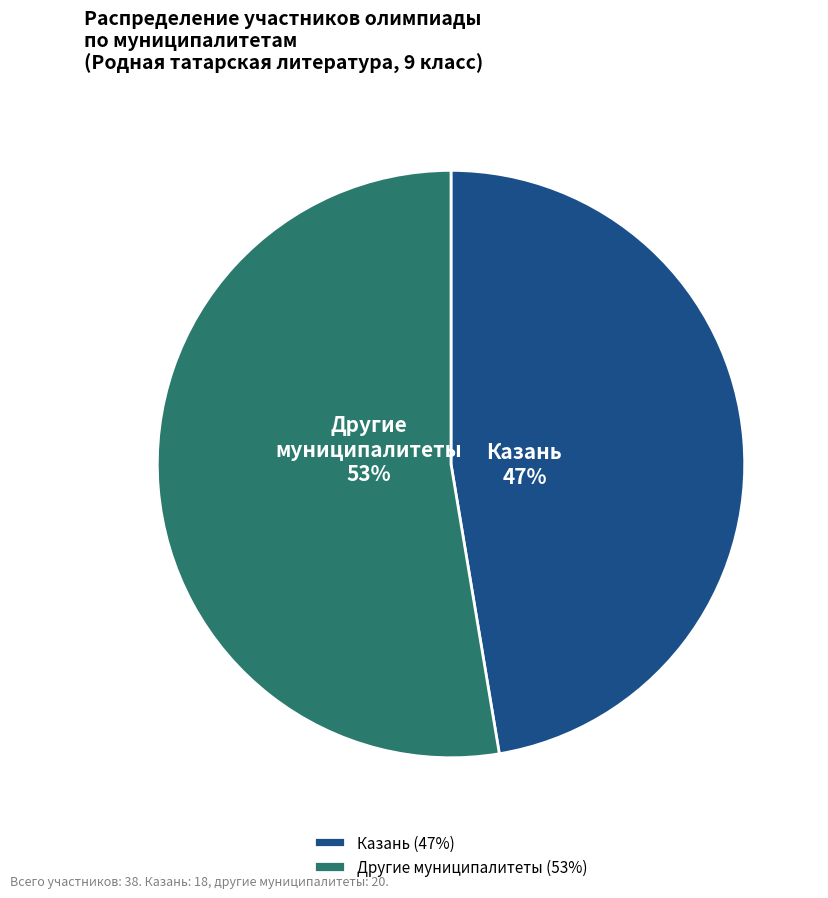

To the nearest percent, what is the average slice percentage?

50%